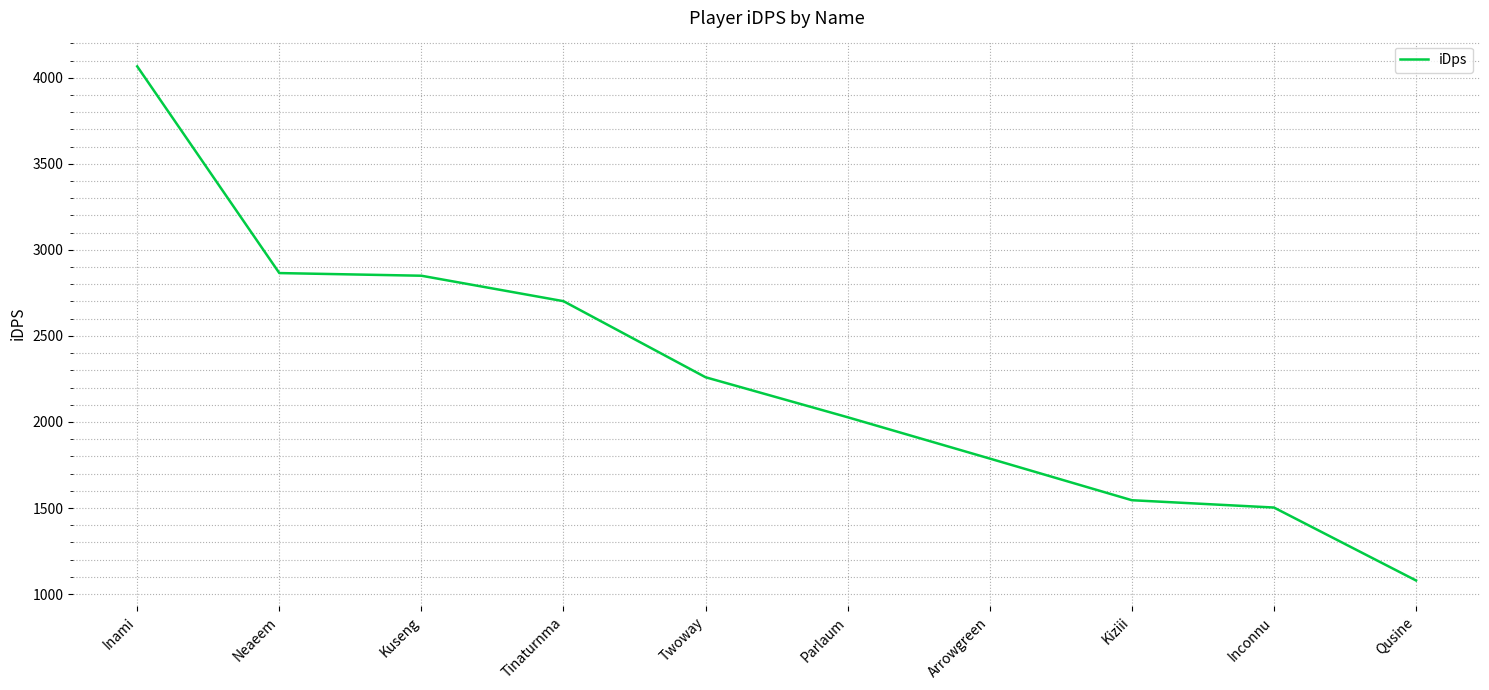

True or false: the data shows 2849.8 at Kuseng.

True